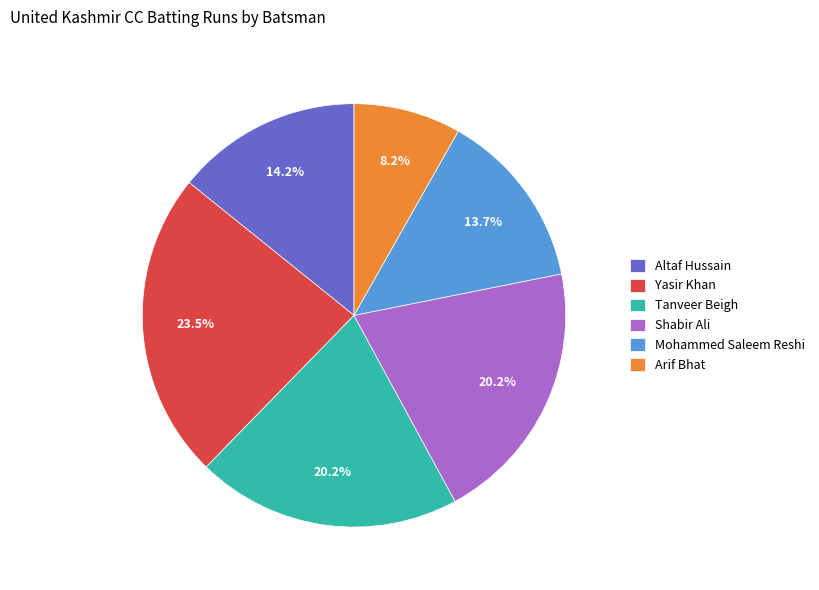

To the nearest percent, what is the difference between the Yasir Khan and Altaf Hussain slice percentages?

9%